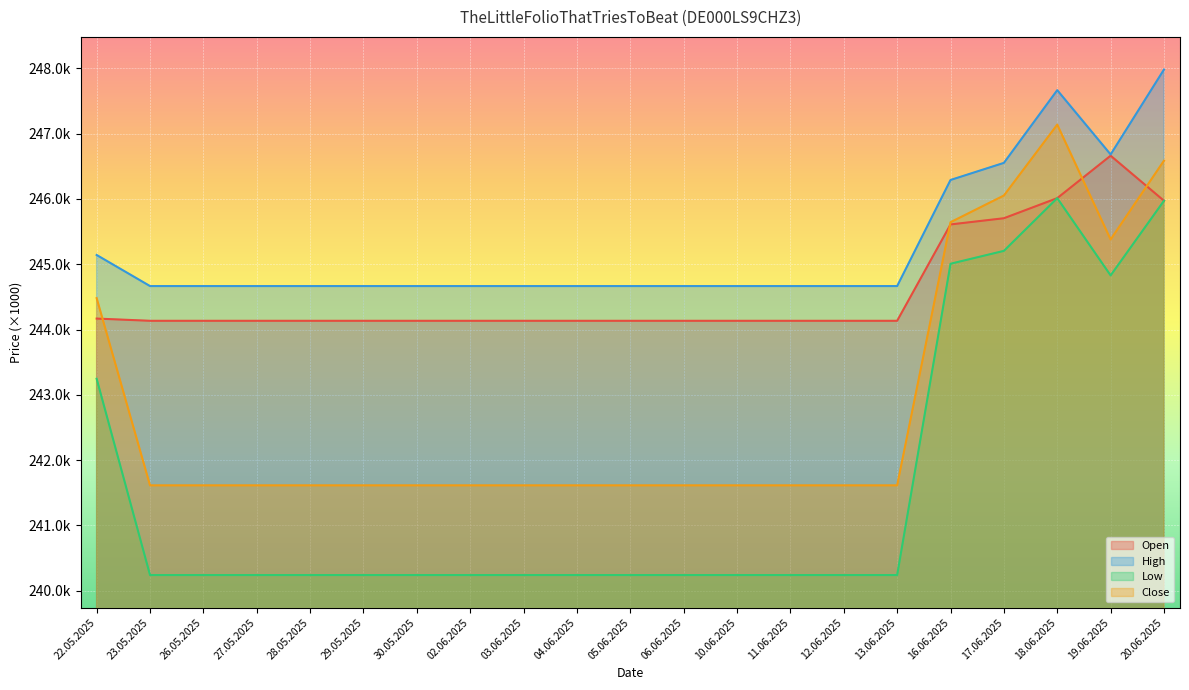

Rank the series by their maximum value, from lowest to highest.

Low, Open, Close, High